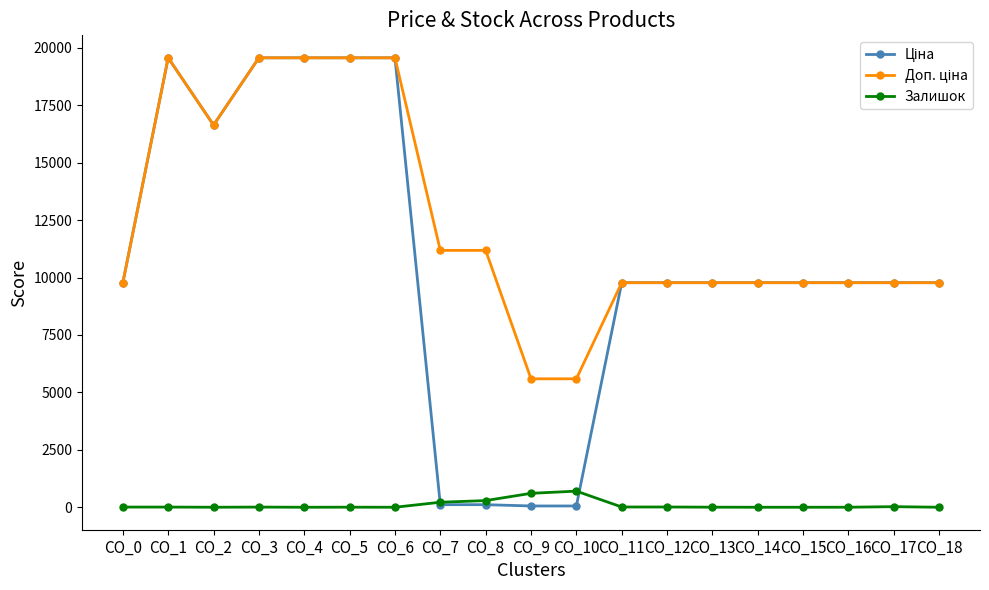

What is the spread (max minus min) of values at CO_2?

16635.8